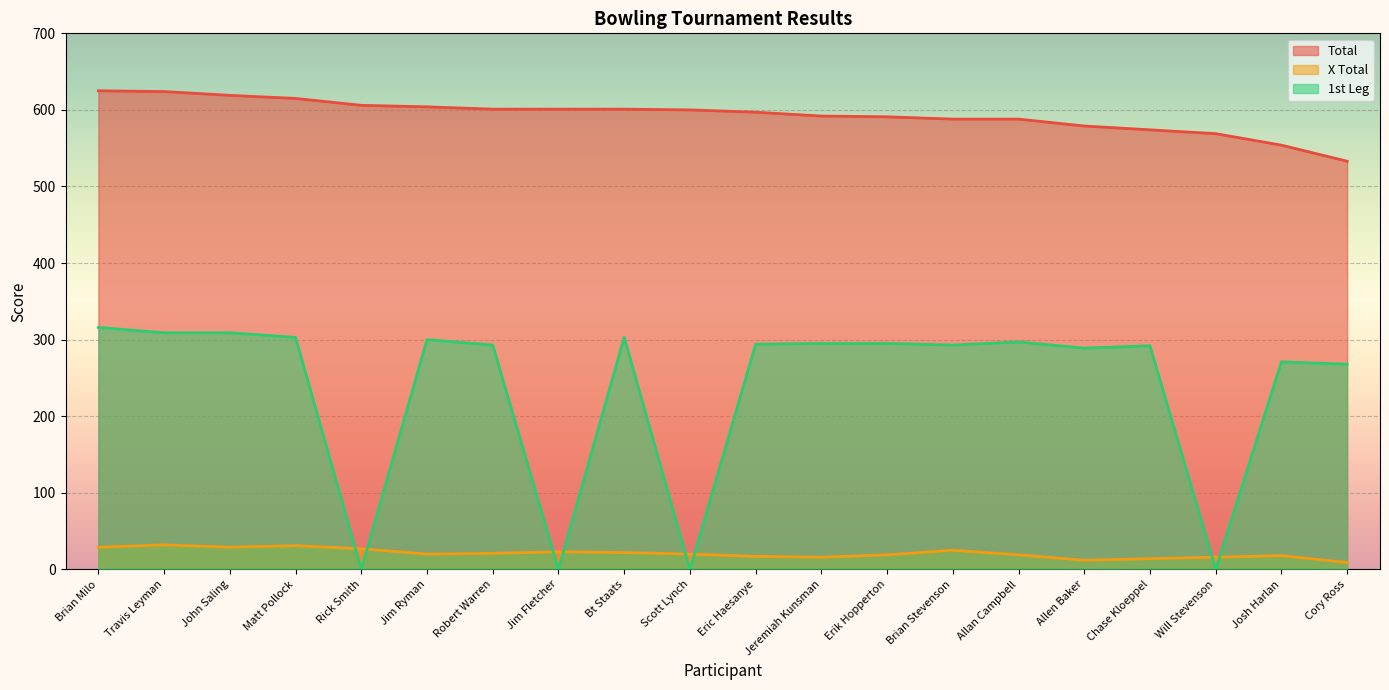

The value of 1st Leg at Cory Ross is 268. True or false?

True